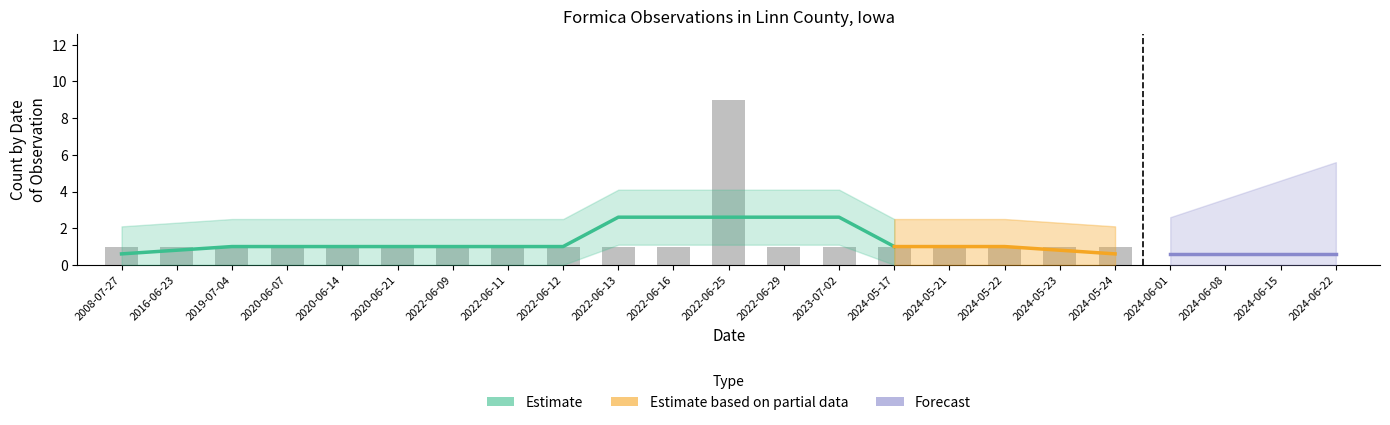

What position from the left is 2019-07-04?

3